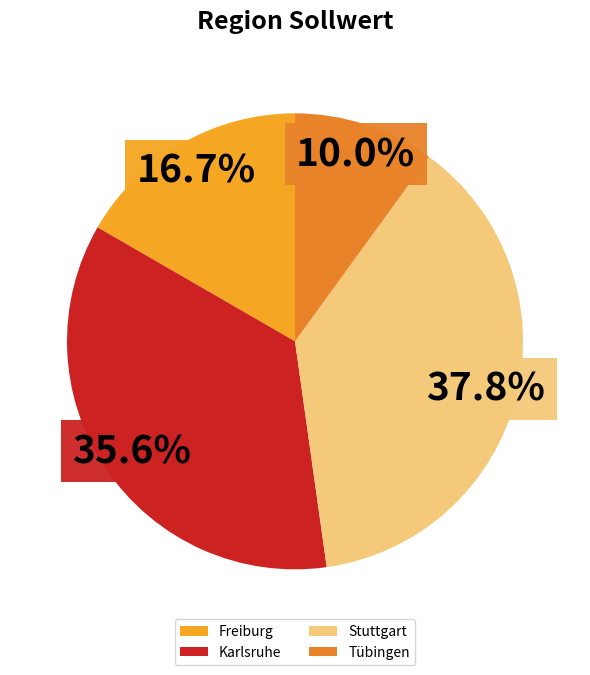

What is the largest slice in the pie chart?

Stuttgart